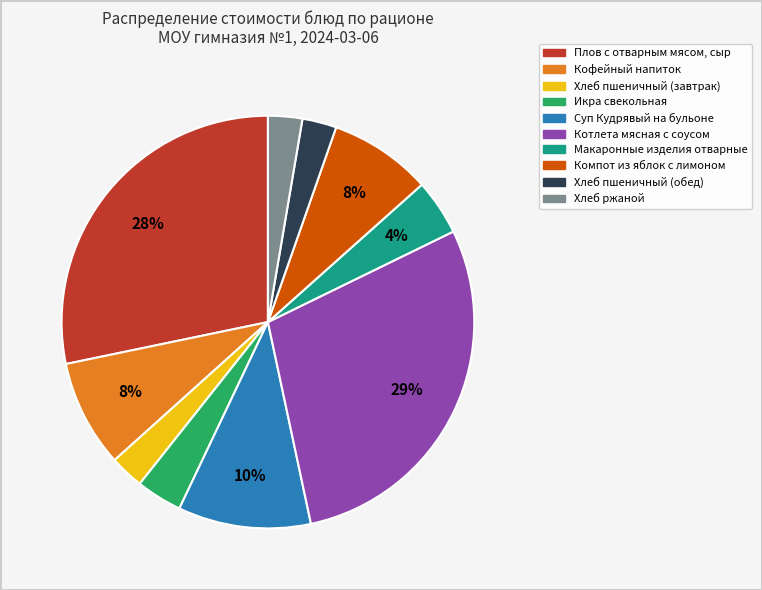

Approximately how many times larger is the value at Хлеб пшеничный (обед) compared to Суп Кудрявый на бульоне?

0.3